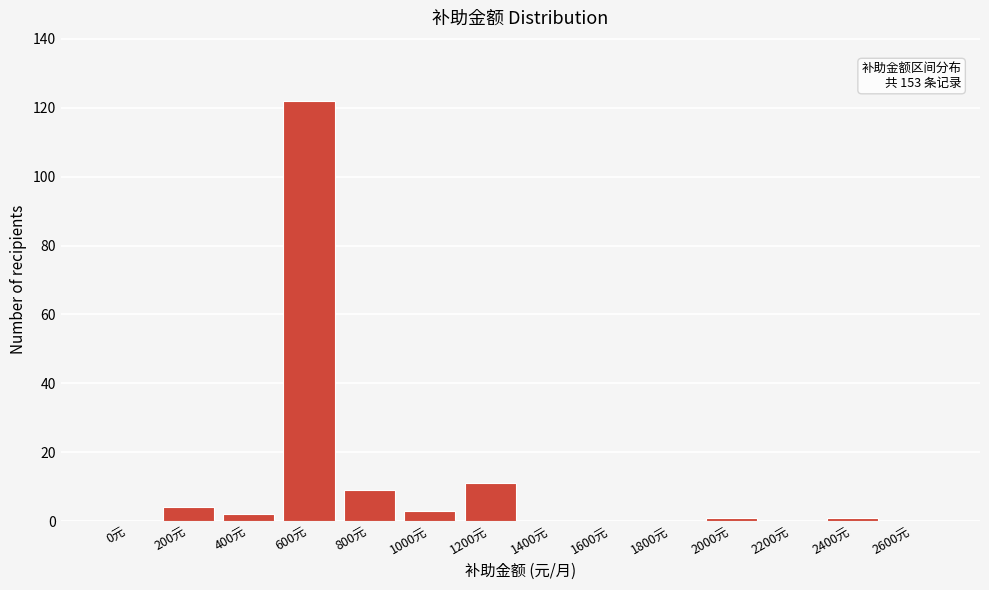

Reading left to right, extract all data points from this chart.

0元=0	200元=4	400元=2	600元=122	800元=9	1000元=3	1200元=11	1400元=0	1600元=0	1800元=0	2000元=1	2200元=0	2400元=1	2600元=0